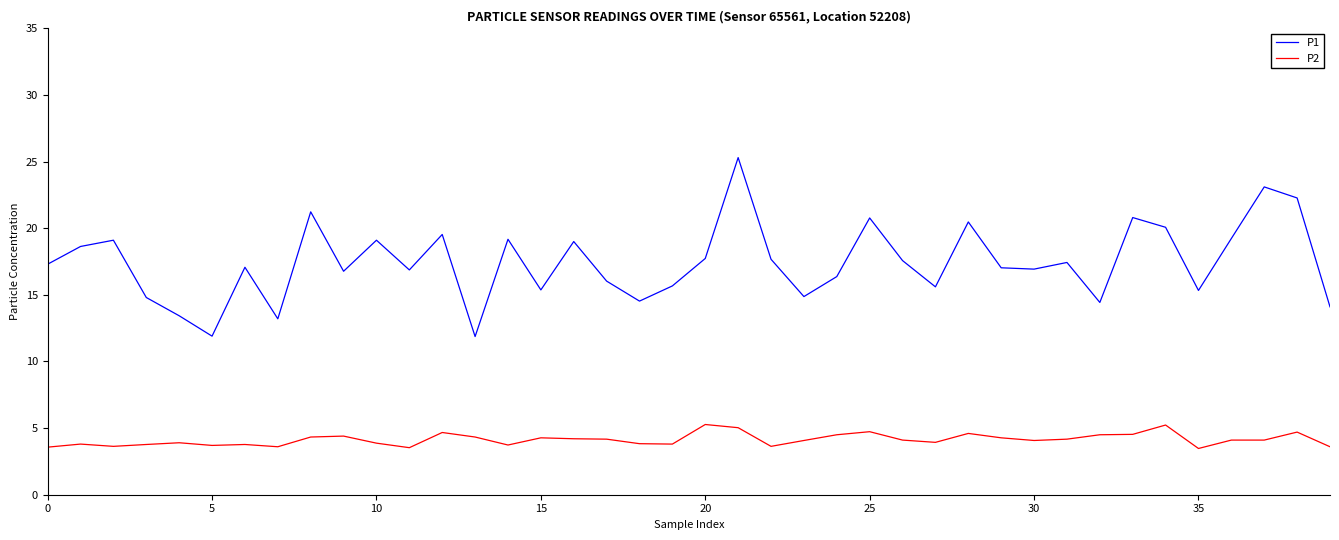

What is the lowest value of the P2 series?

3.5